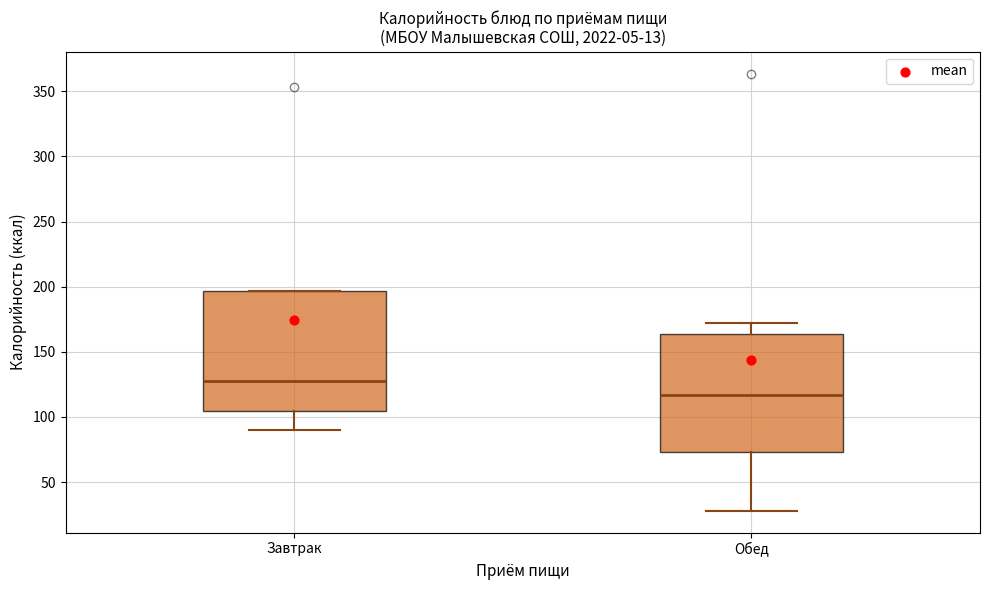

Reading left to right, read every box against the y-axis: the position of its median line, the range the box covers, and the ends of its whiskers. The values are not printed on the chart, so give them approximately, as read against the axis.

Завтрак: median 130, box 105 to 195, whiskers 90 to 195
Обед: median 115, box 75 to 165, whiskers 30 to 170